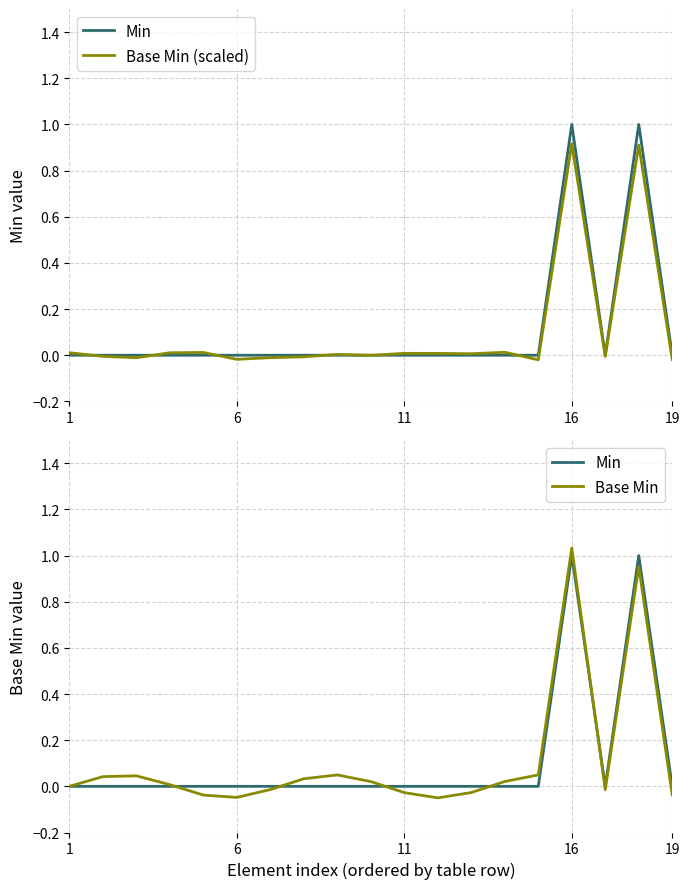

How many series are shown in this chart?

3